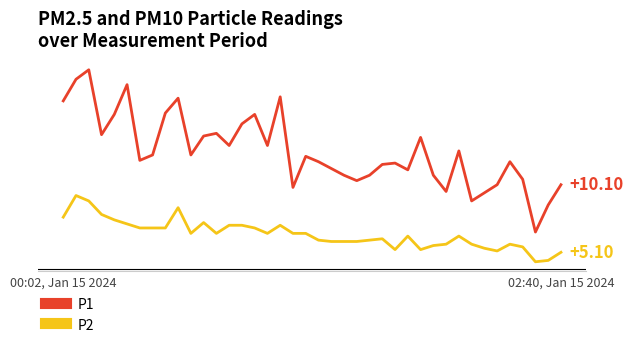

List the series in order of their peak value, highest first.

P1, P2